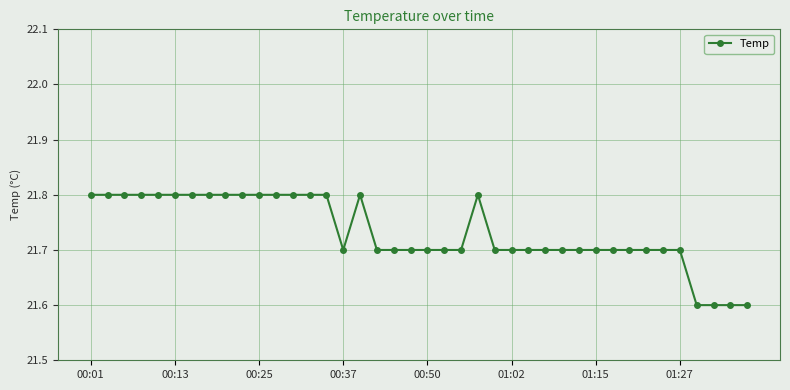

What is the sum of all values?

869.3